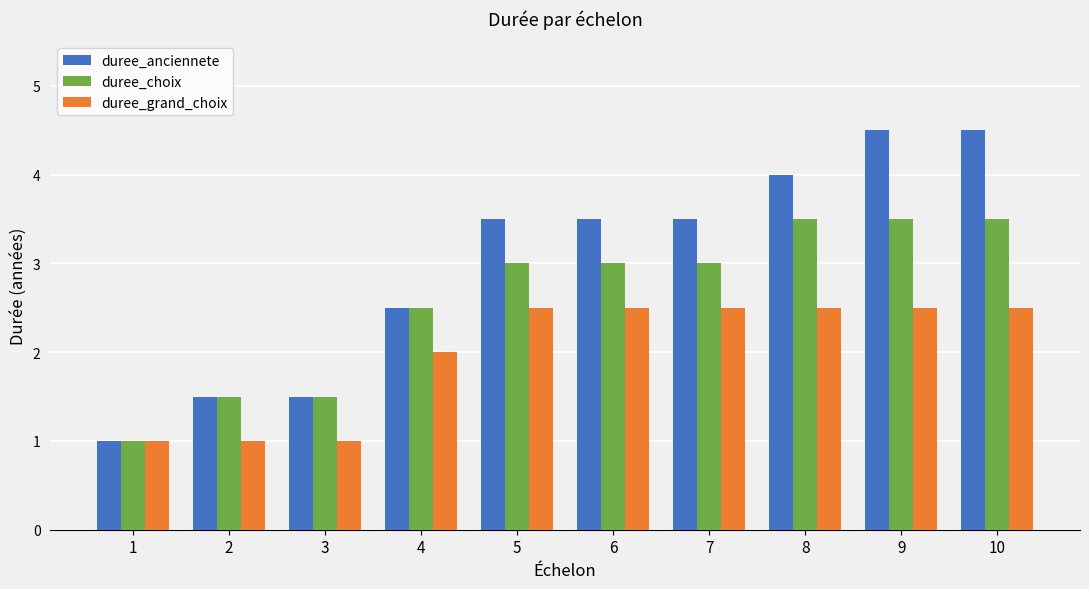

Which series has the largest total across all categories?

duree_anciennete